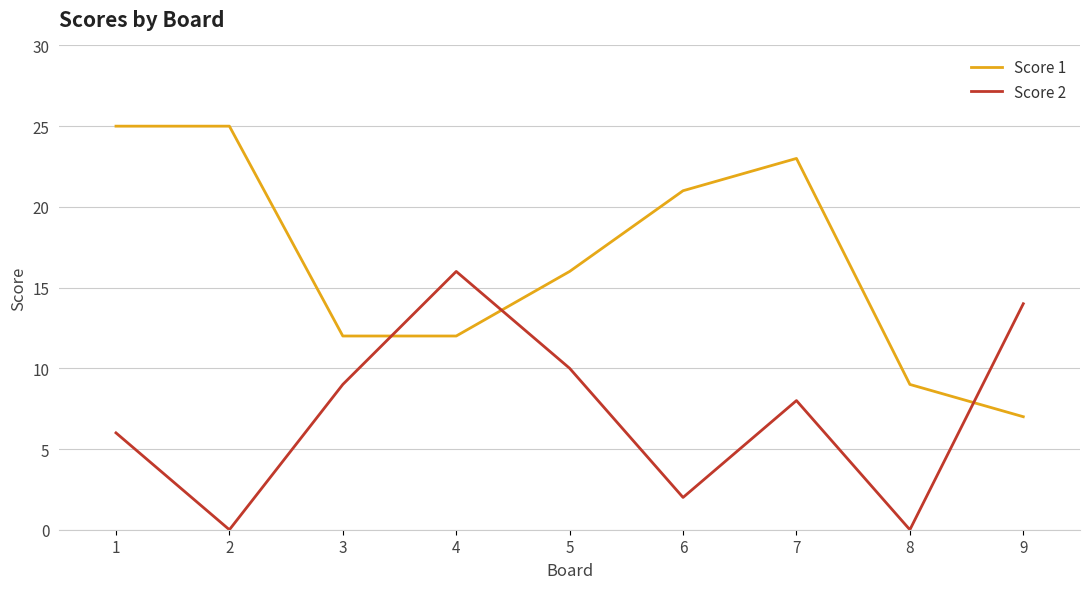

True or false: Score 1 and Score 2 intersect in this chart.

True